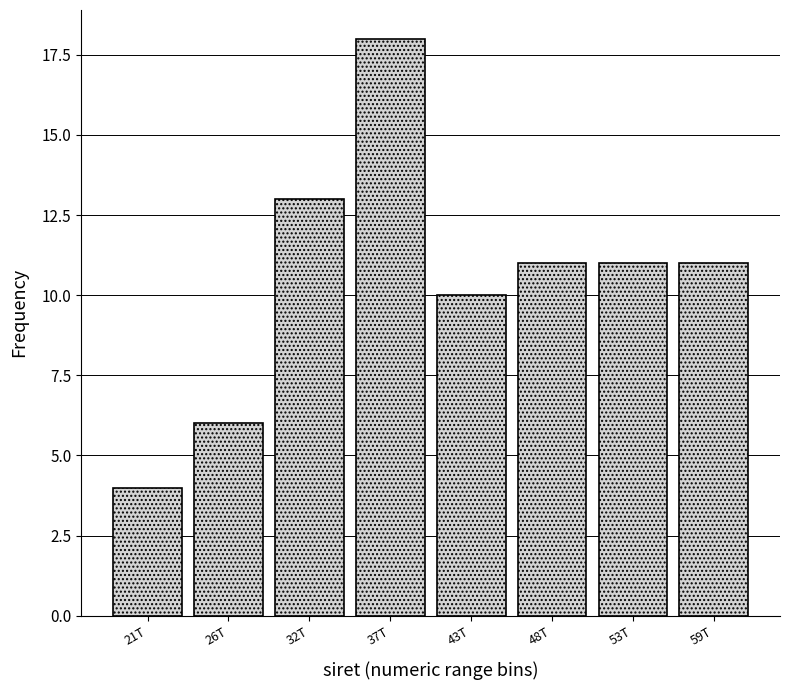

Reading right to left, what are all the values shown in this chart?

11	11	11	10	18	13	6	4